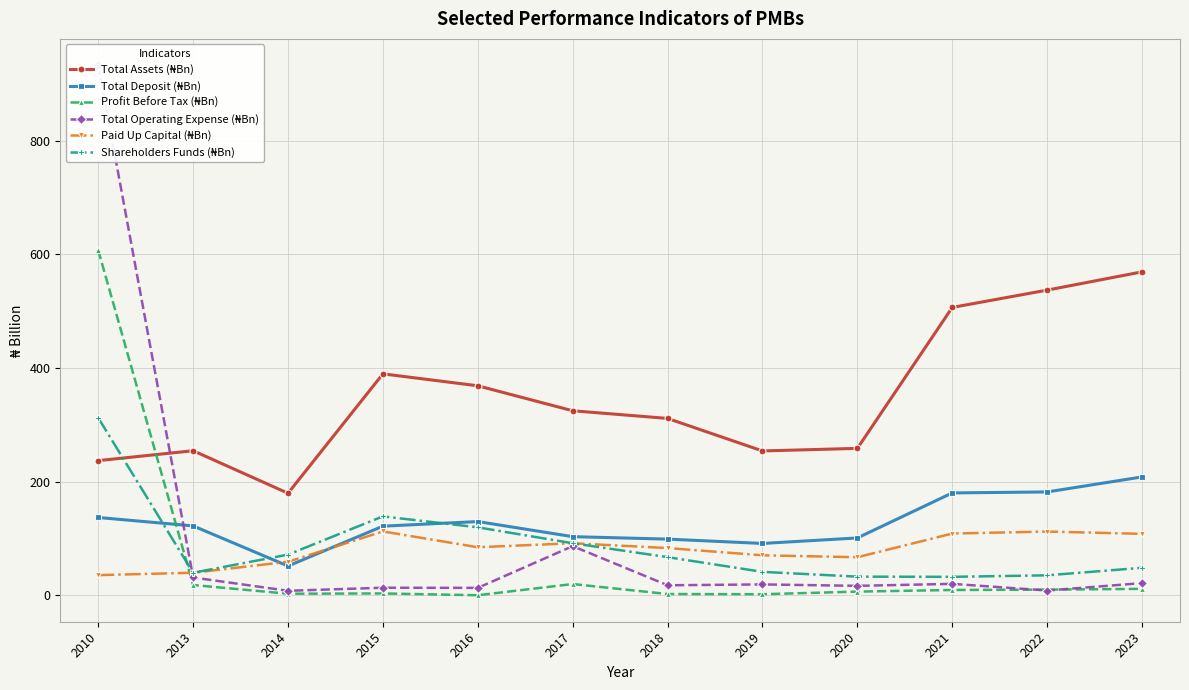

At how many categories does at least one series exceed 911?

1